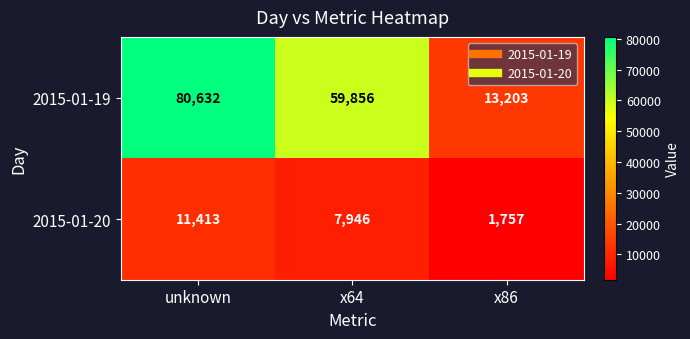

True or false: 2015-01-19 has a value of 88577 at x64.

False